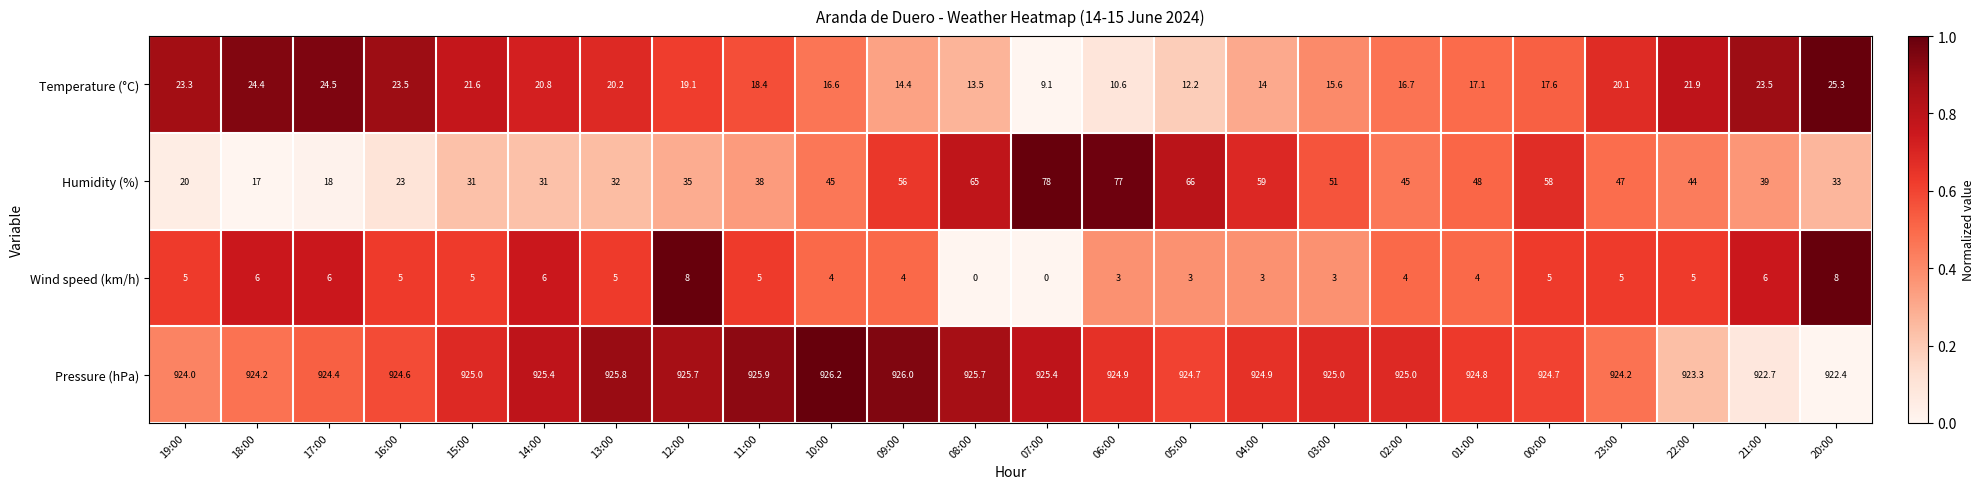

Which series has the widest spread of values?

Humidity (%)